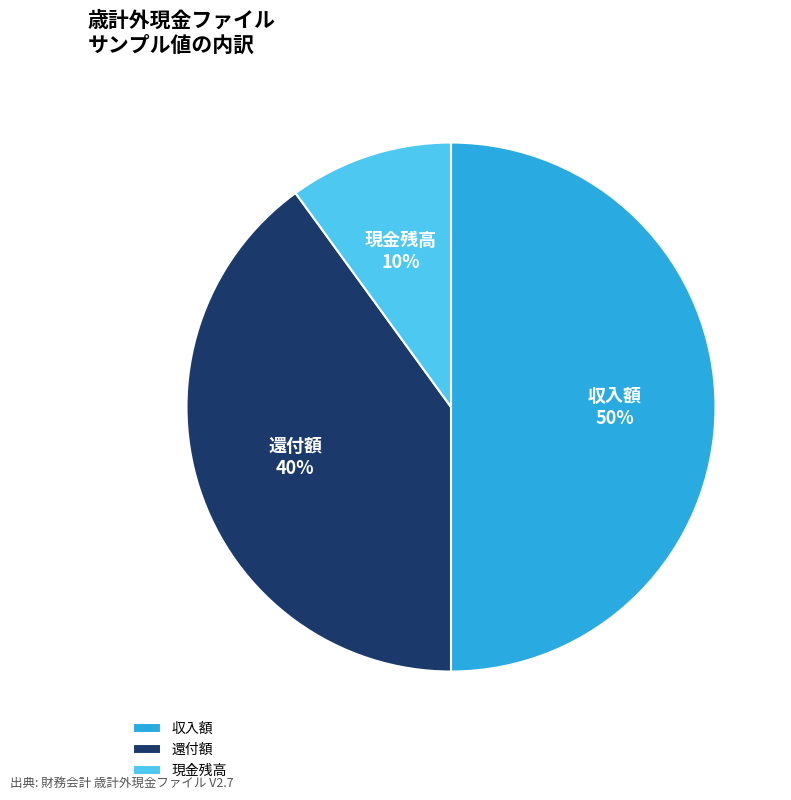

To the nearest percent, what percentage of the pie is 還付額?

40%